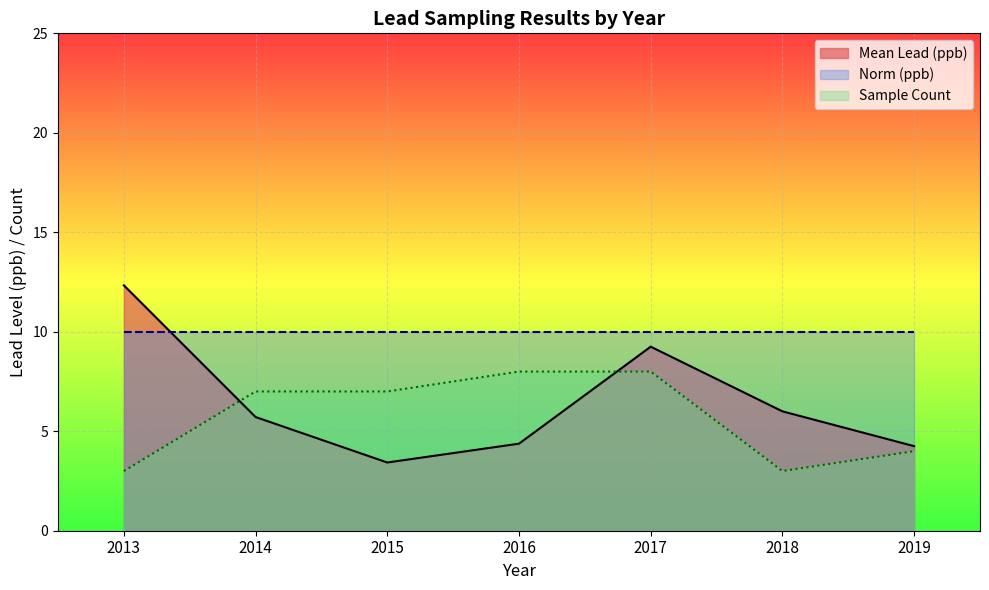

What is the highest value of the Mean Lead (ppb) series?

12.3